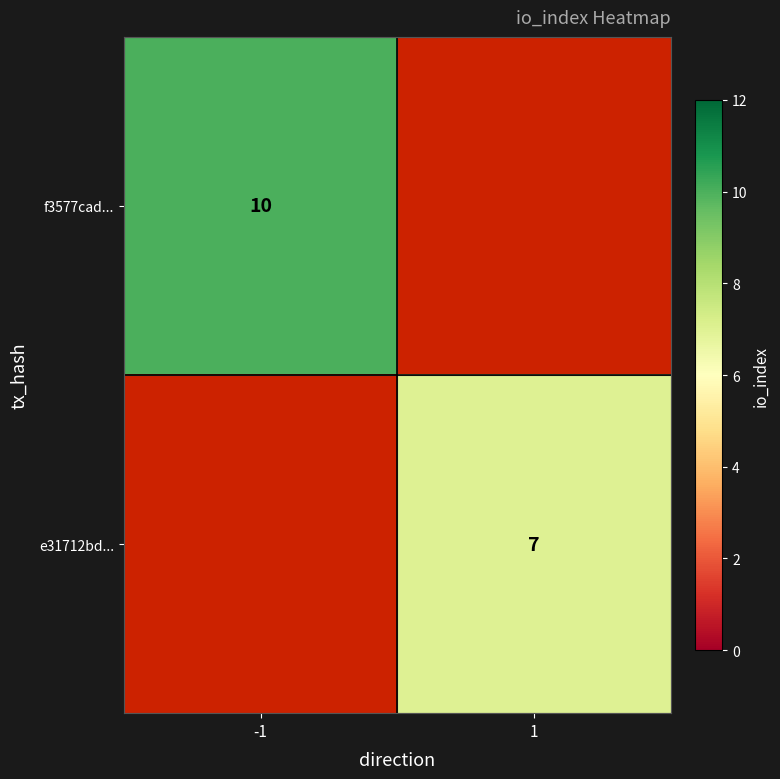

At how many categories does at least one series exceed 7?

1